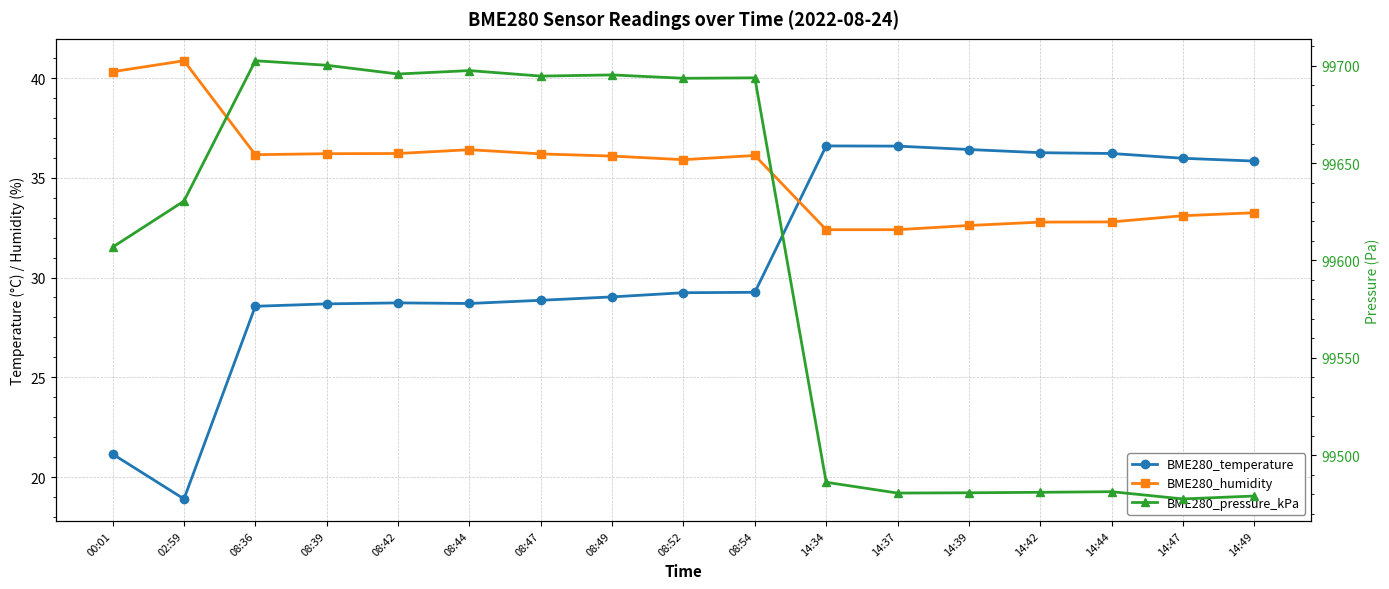

Where is BME280_temperature nearest to the value 27?

08:36